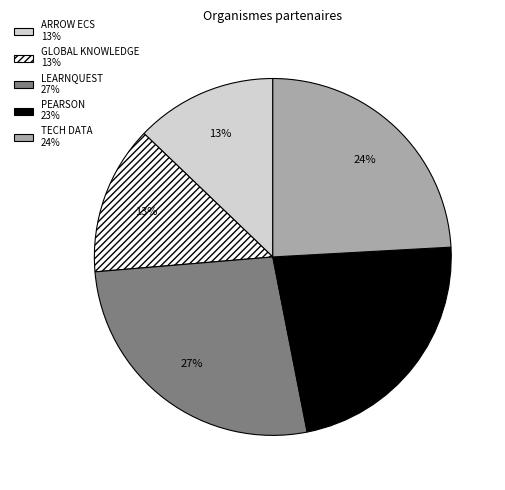

Approximately how many times larger is the value at ARROW ECS 13% compared to PEARSON 23%?

0.6